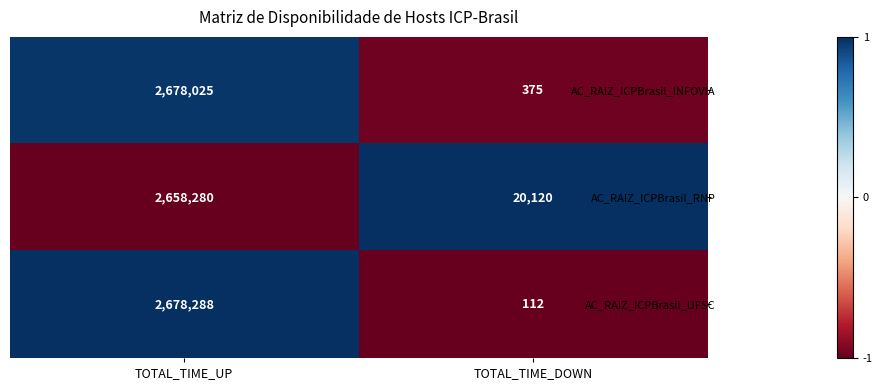

What is the difference between the highest and lowest values at TOTAL_TIME_DOWN?

20008